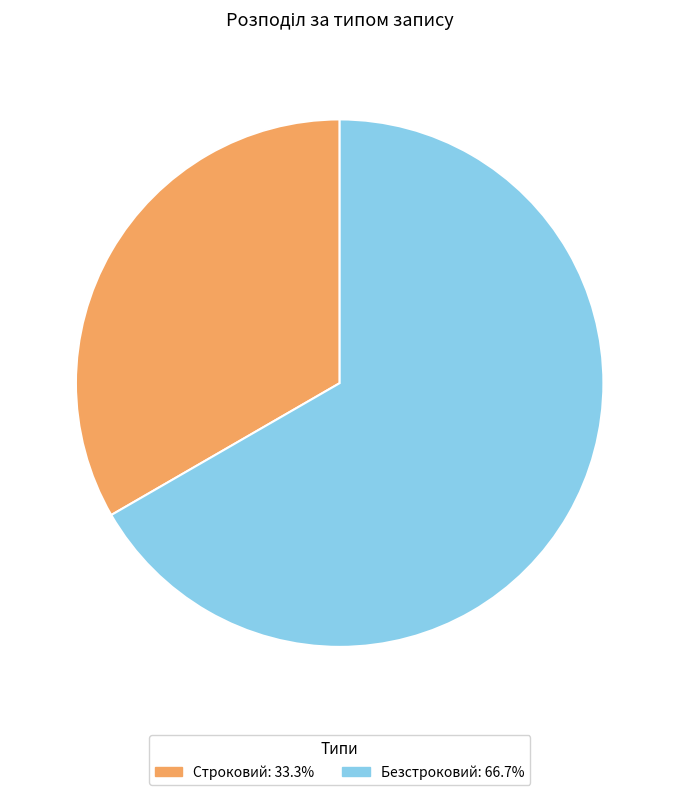

Is the sum of Безстроковий and Строковий greater than half?

Yes